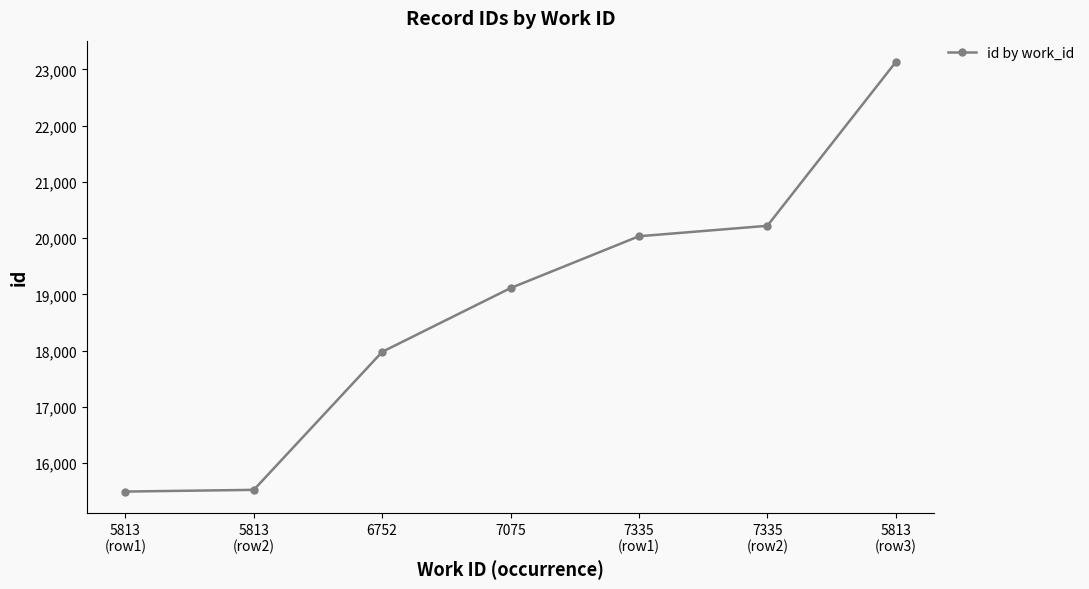

What is the approximate value at 5813
(row3)?

23129